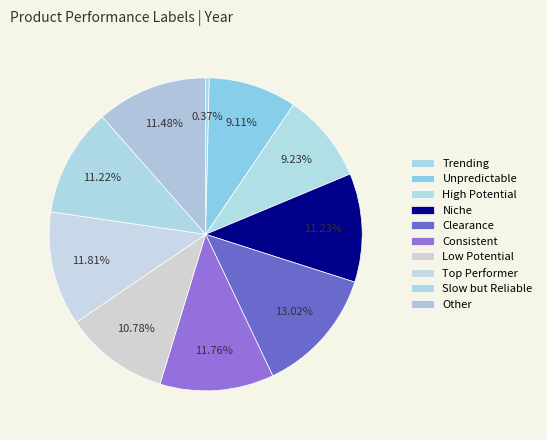

How many slices are in this pie chart?

10